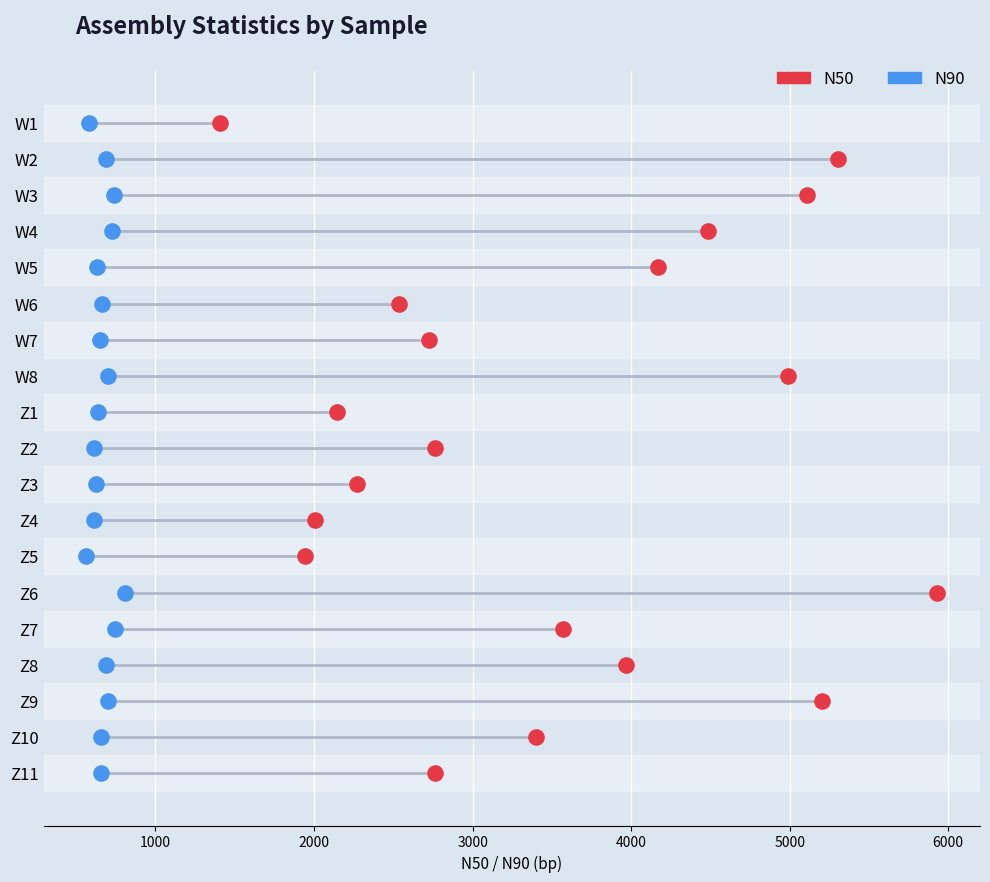

What are all the series names shown in the legend?

N50, N90